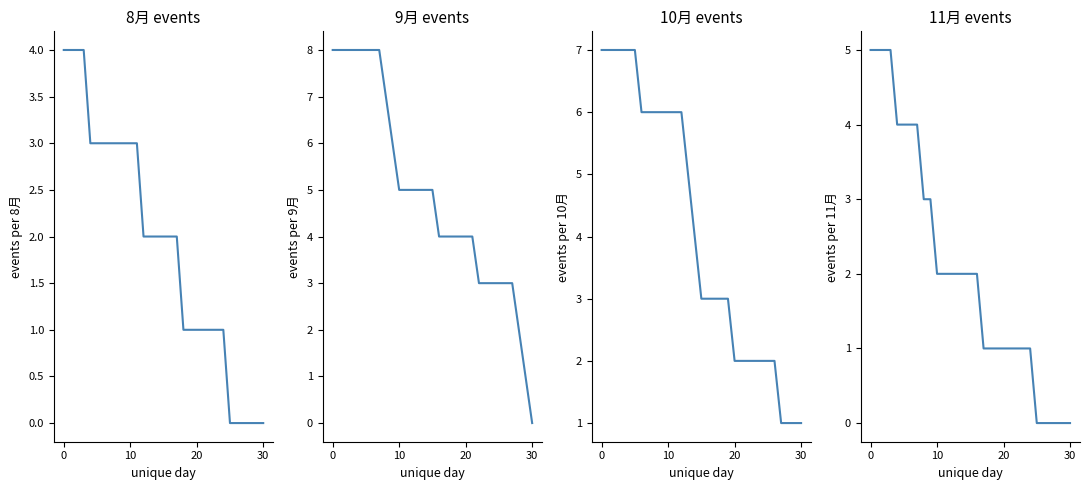

Does the chart have visible grid lines?

No